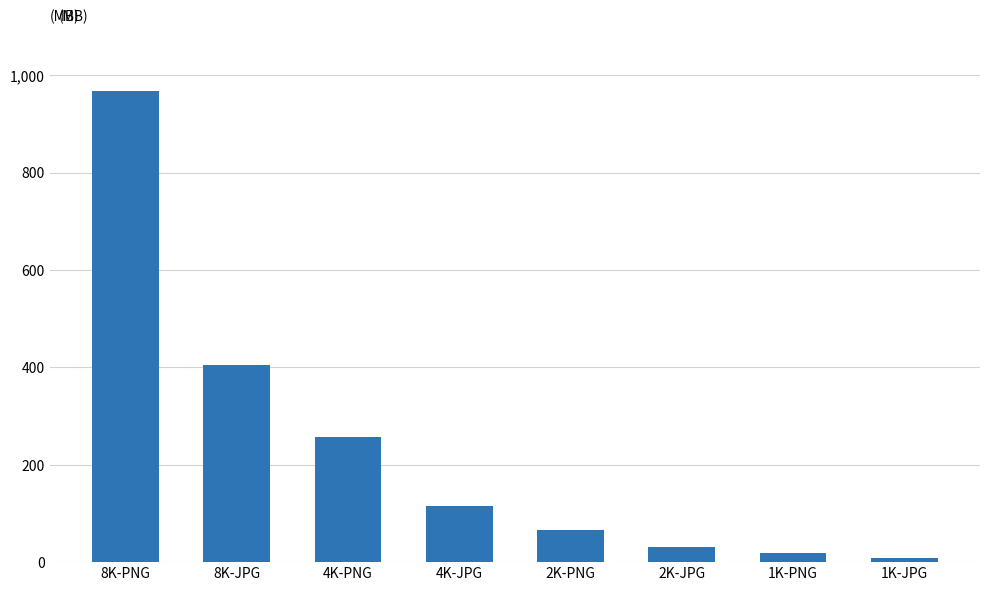

Does the chart contain any negative values?

No